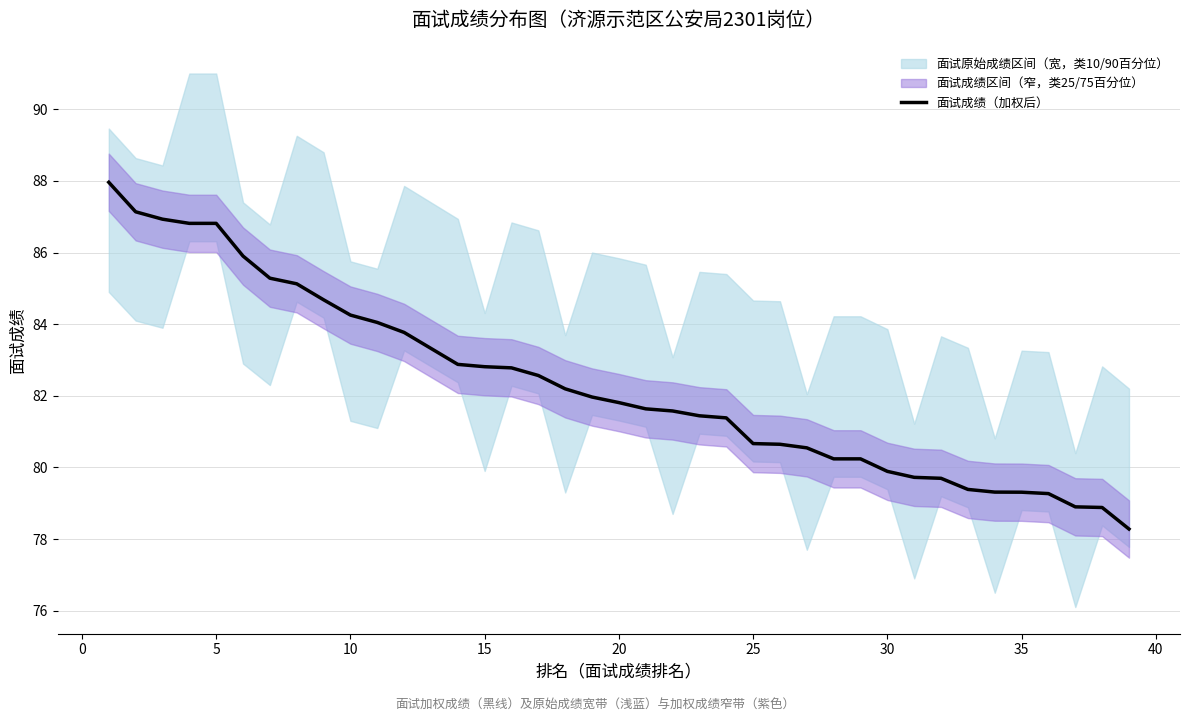

What is the maximum value for 面试成绩（加权后）?

88.0